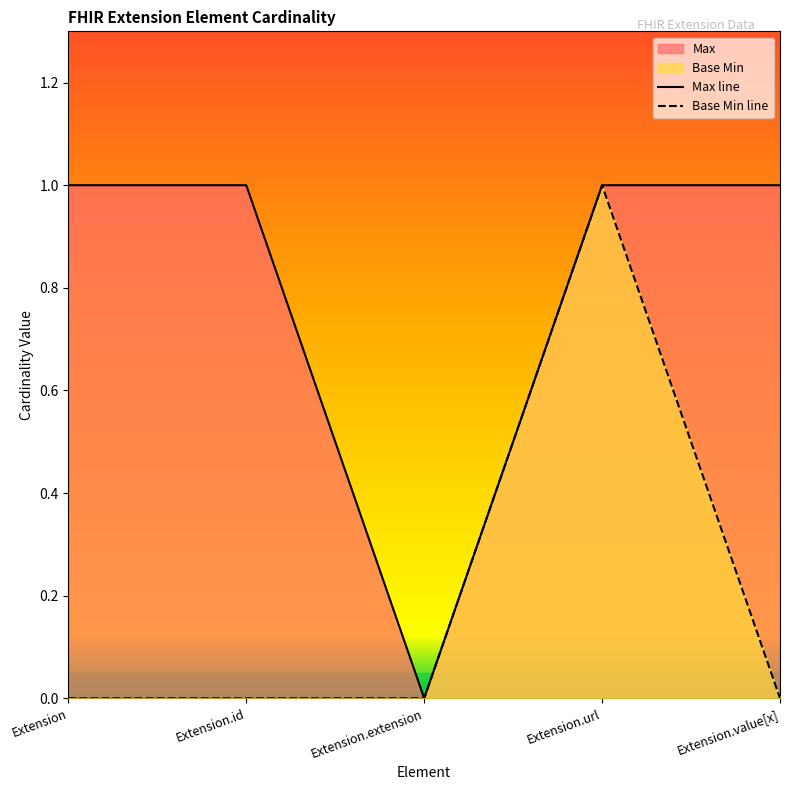

How many lines are shown in the chart?

2